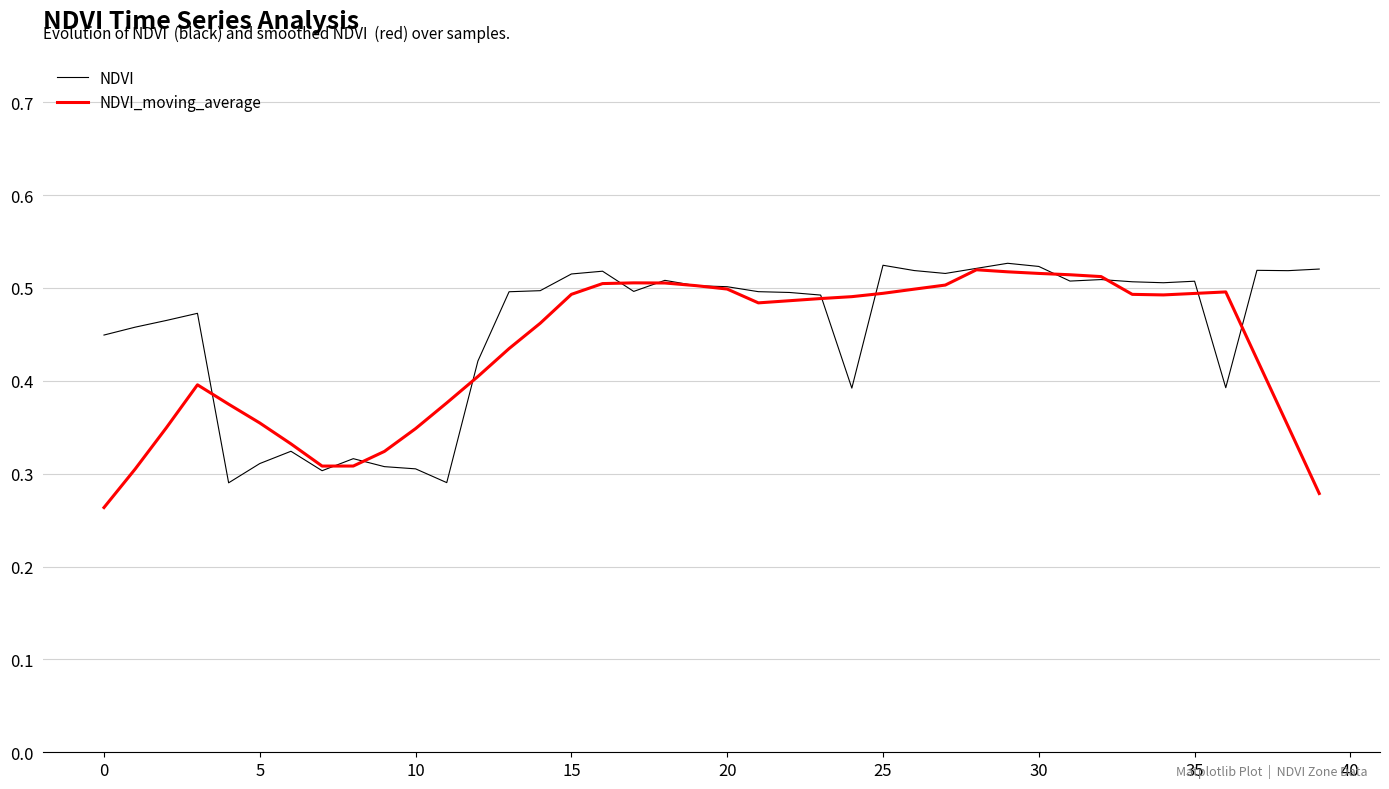

What is the value of the NDVI point at the 22nd from the left?

0.5